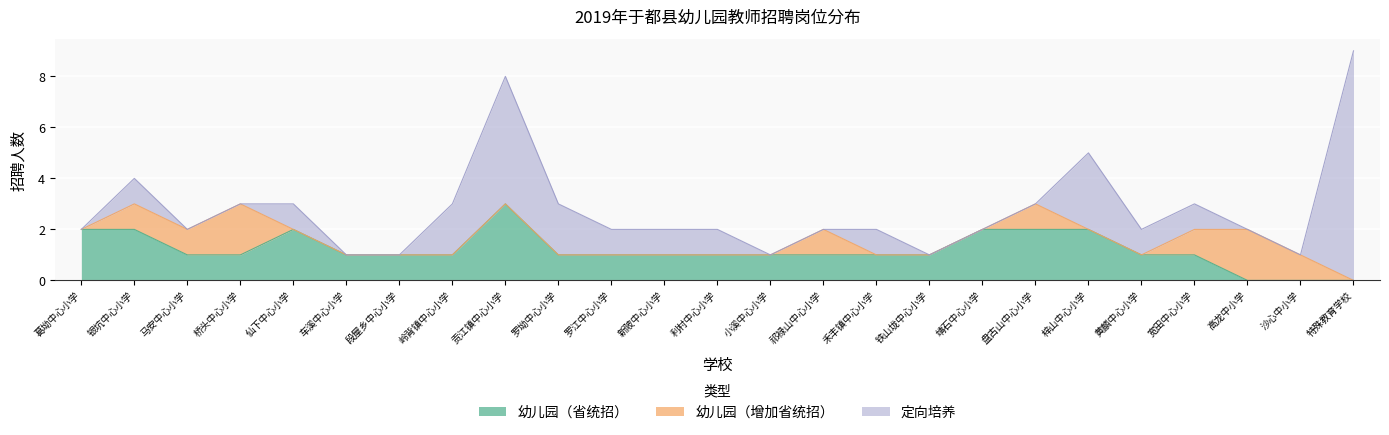

What are all the series names shown in the legend?

幼儿园（省统招）, 幼儿园（增加省统招）, 定向培养